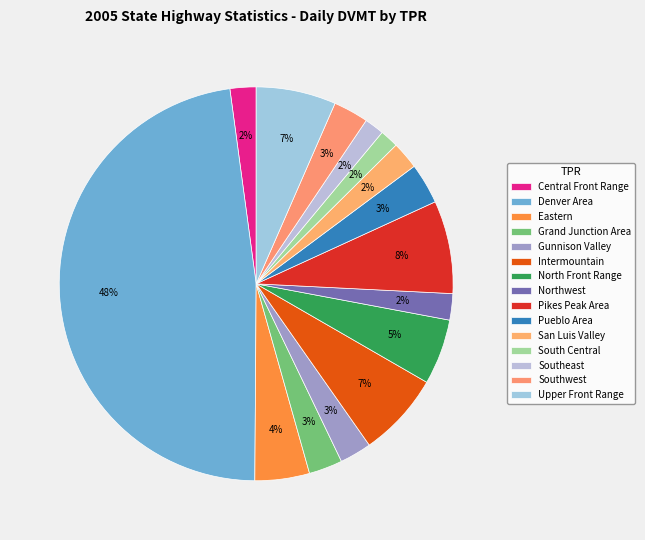

Which slice is the smallest?

South Central